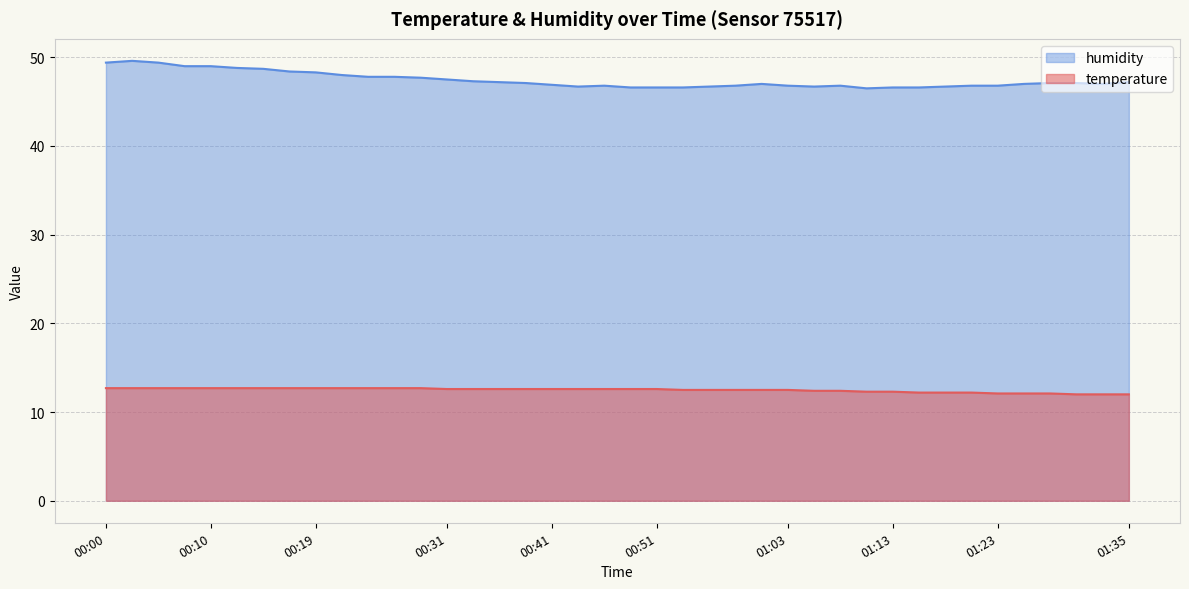

Which has a higher value, 01:20 or 00:44?

00:44